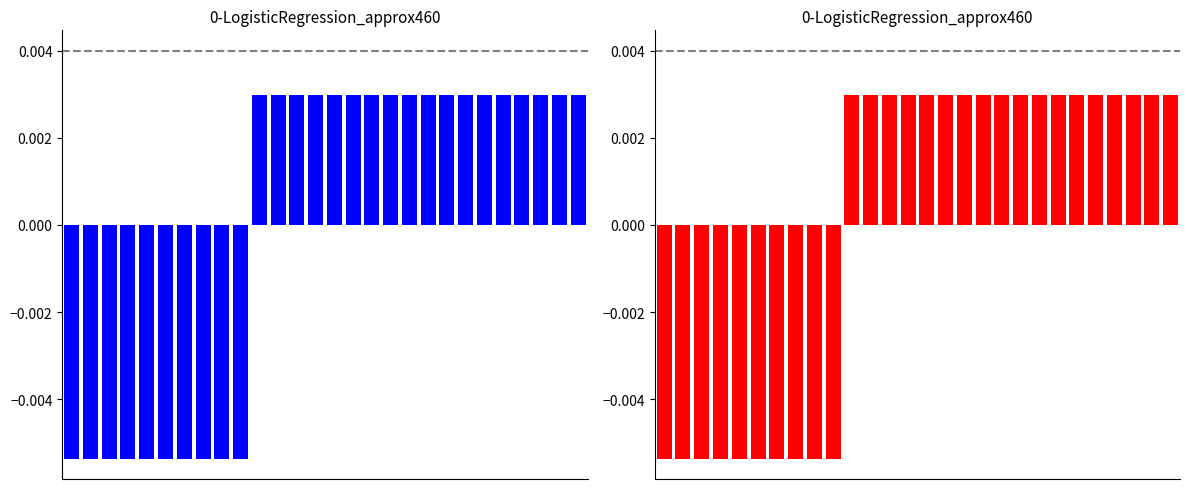

How many bars are there in total?

28